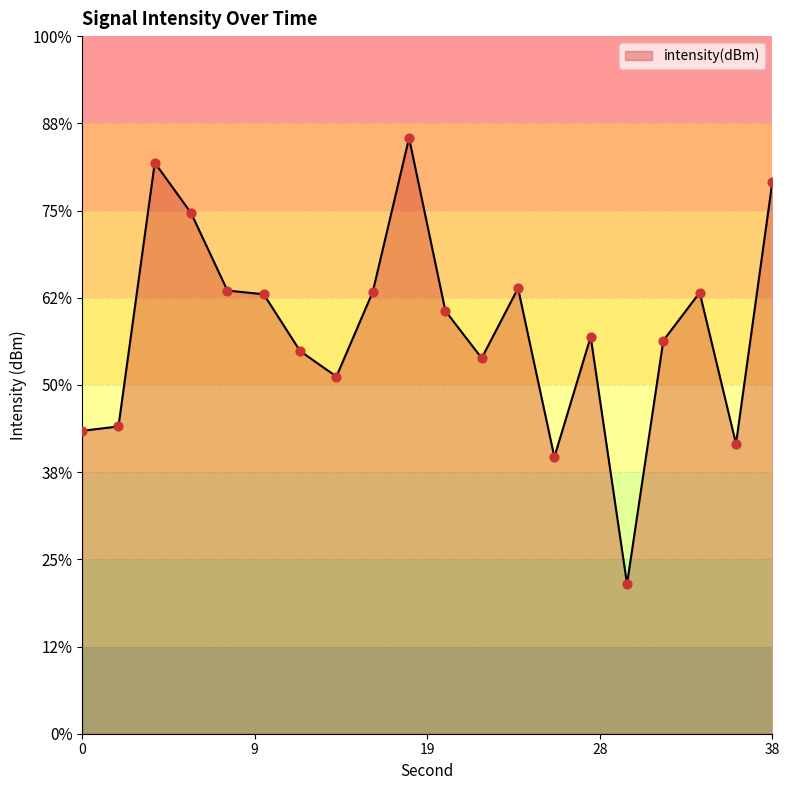

Between 18 and 20, which is larger?

18